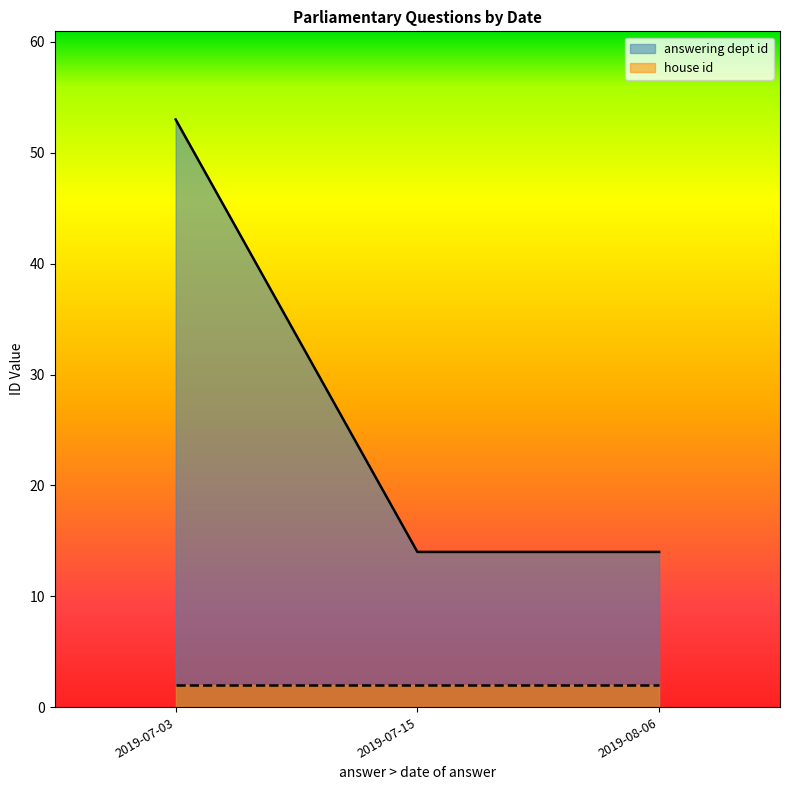

Count the number of categories in the chart.

3